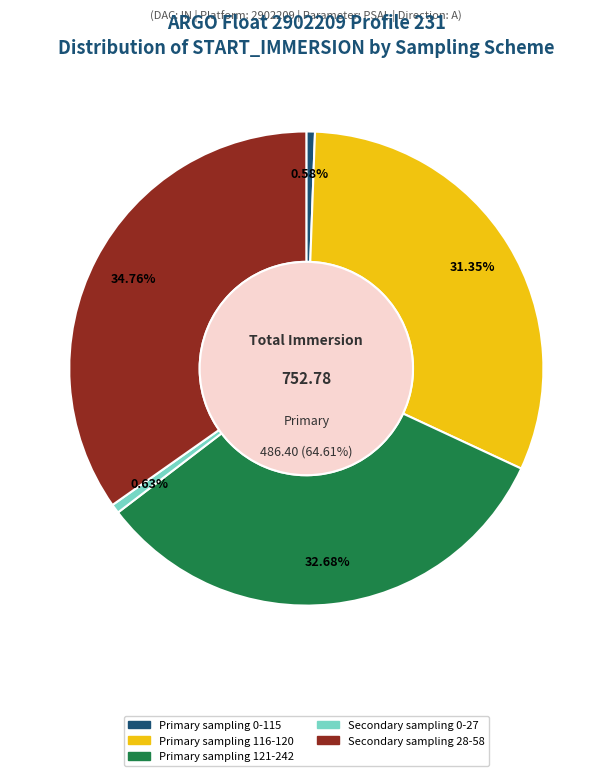

What is the smallest slice in the pie chart?

Primary sampling 0-115